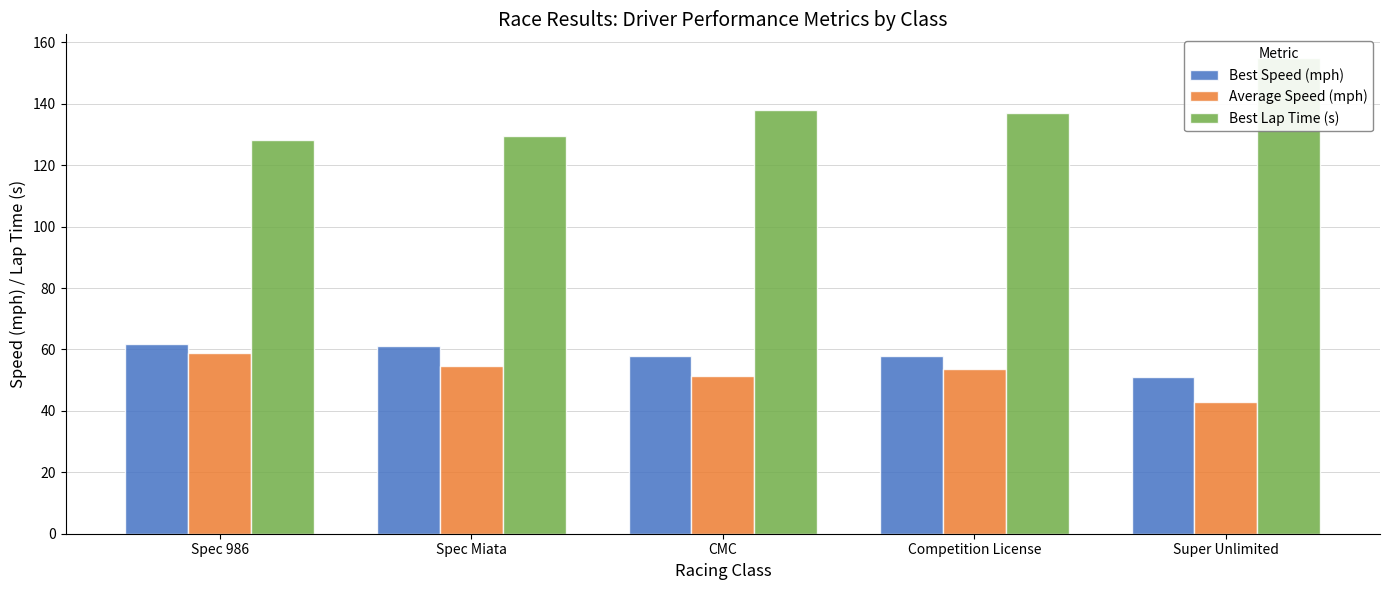

Reading right to left, what are all the values shown in this chart?

Best Speed (mph): 51.1	57.9	57.7	61.2	61.9
Average Speed (mph): 43.0	53.5	51.4	54.6	58.7
Best Lap Time (s): 154.9	136.8	138.1	129.5	128.1